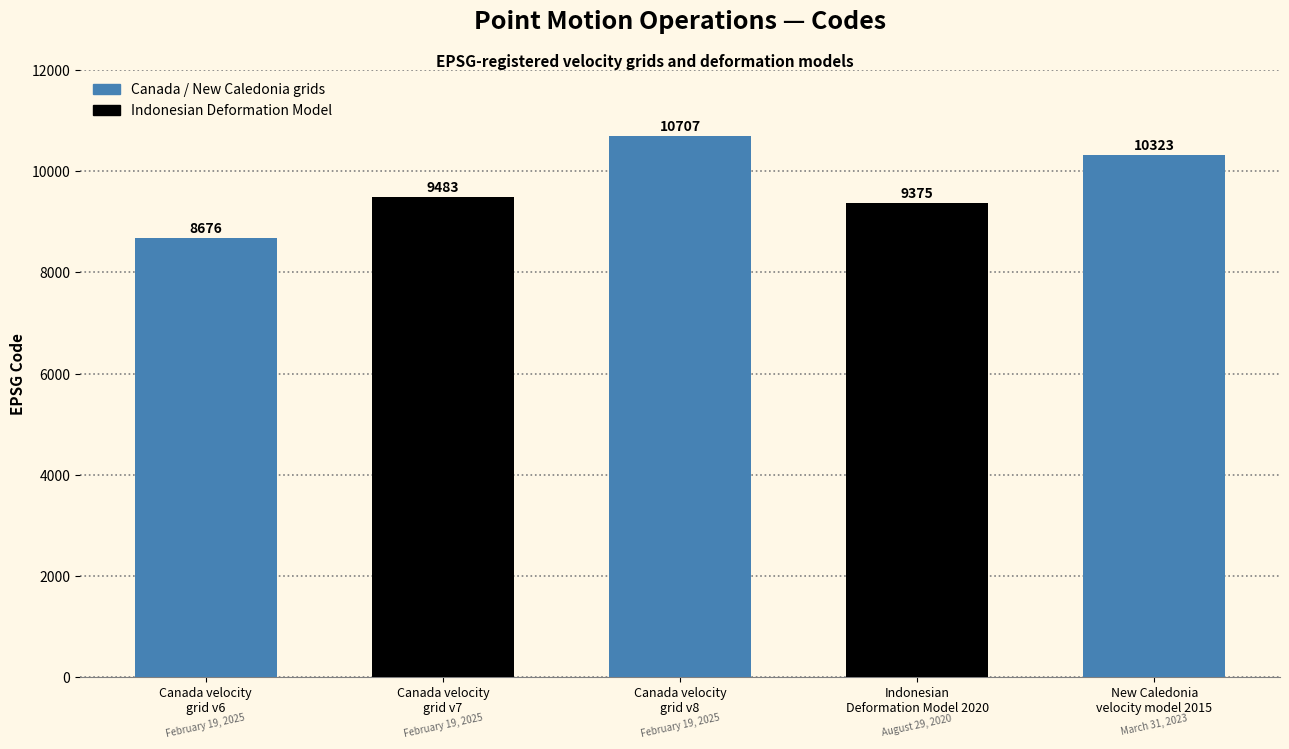

Is it true that the value at New Caledonia
velocity model 2015 is 3170?

False